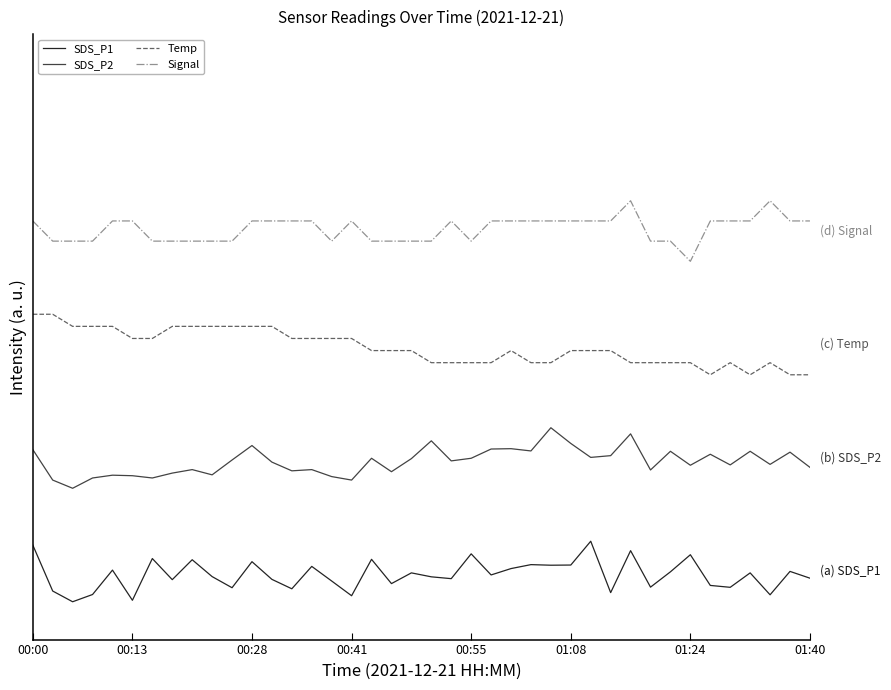

What are all the series names shown in the legend?

SDS_P1, SDS_P2, Temp, Signal